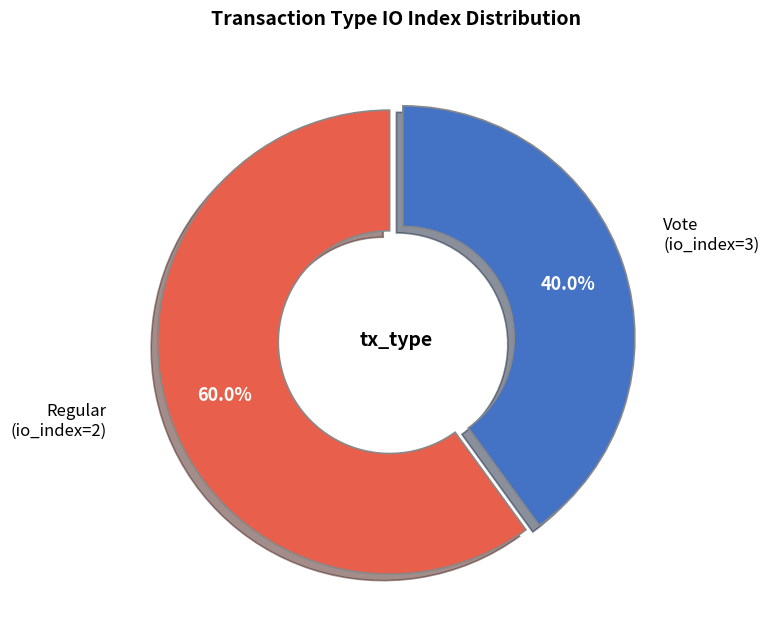

Does any single category account for the majority?

Yes